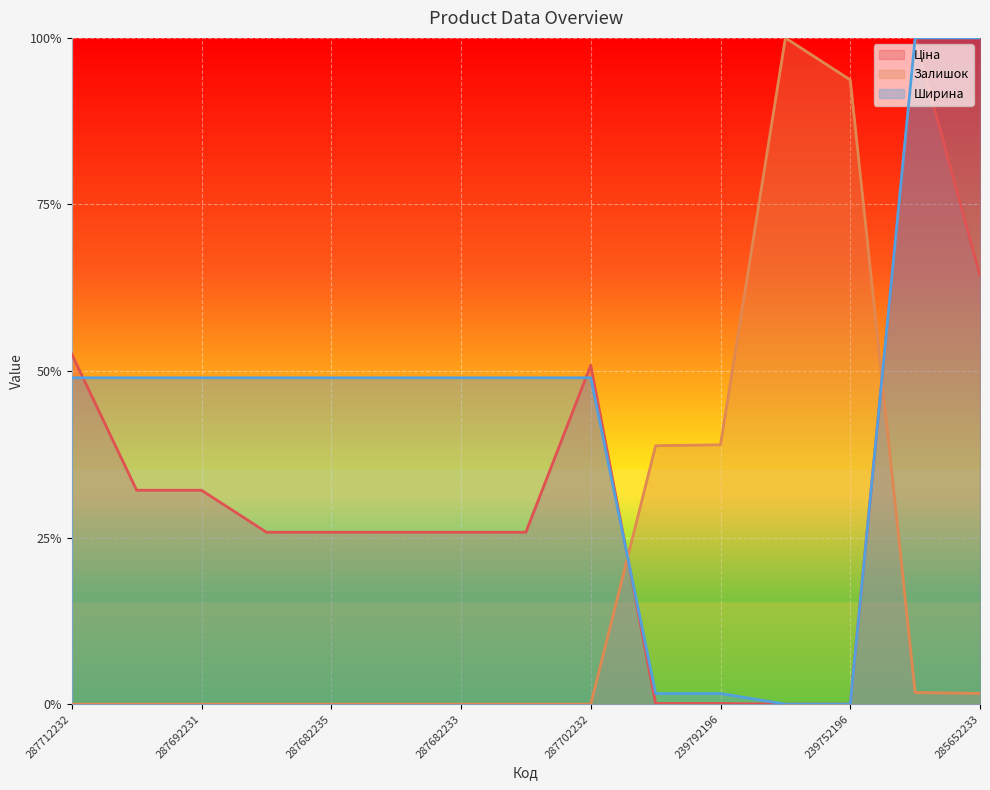

Read the Ширина value at 285662232.

1.0